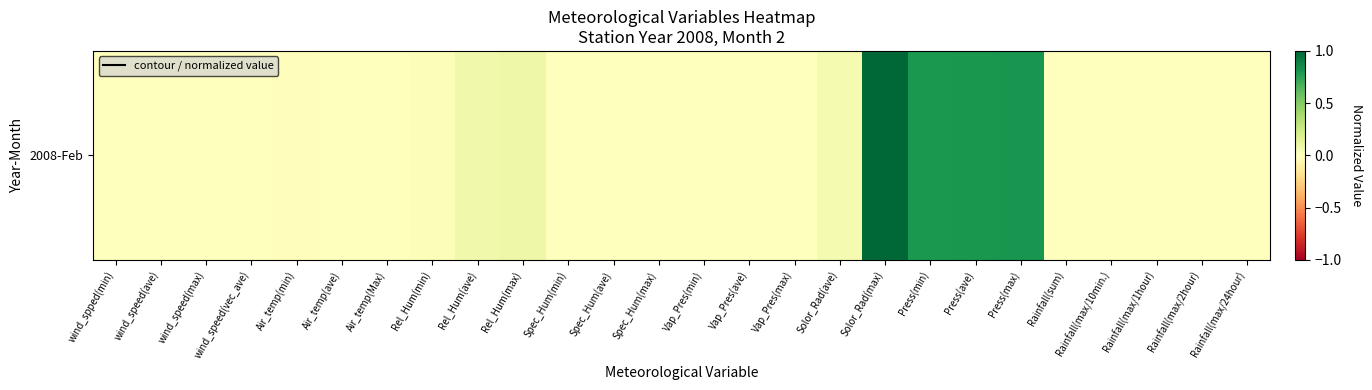

How many values are below 0?

4